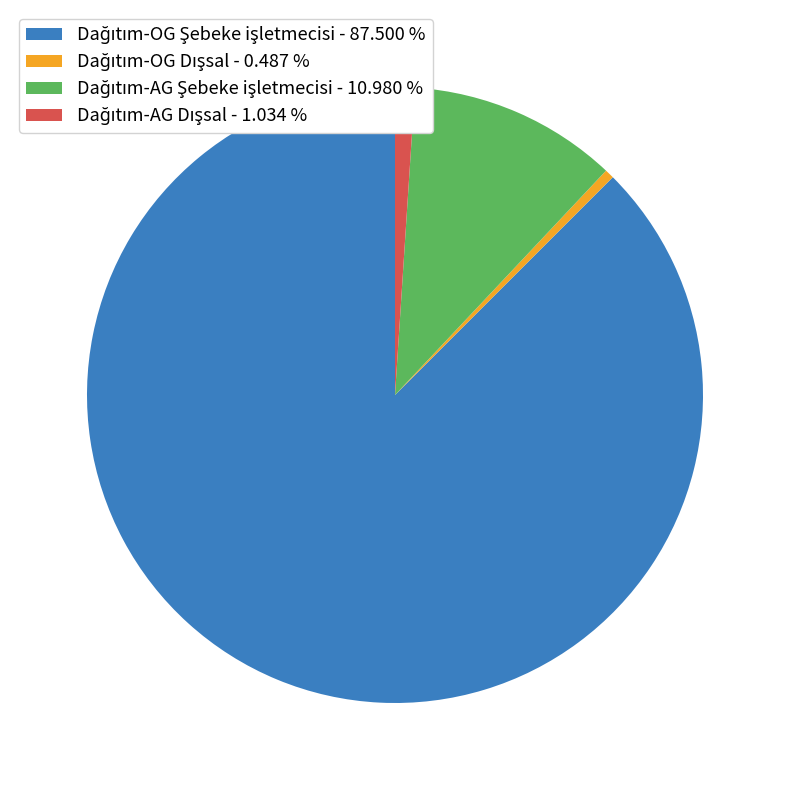

How many slices are in this pie chart?

4